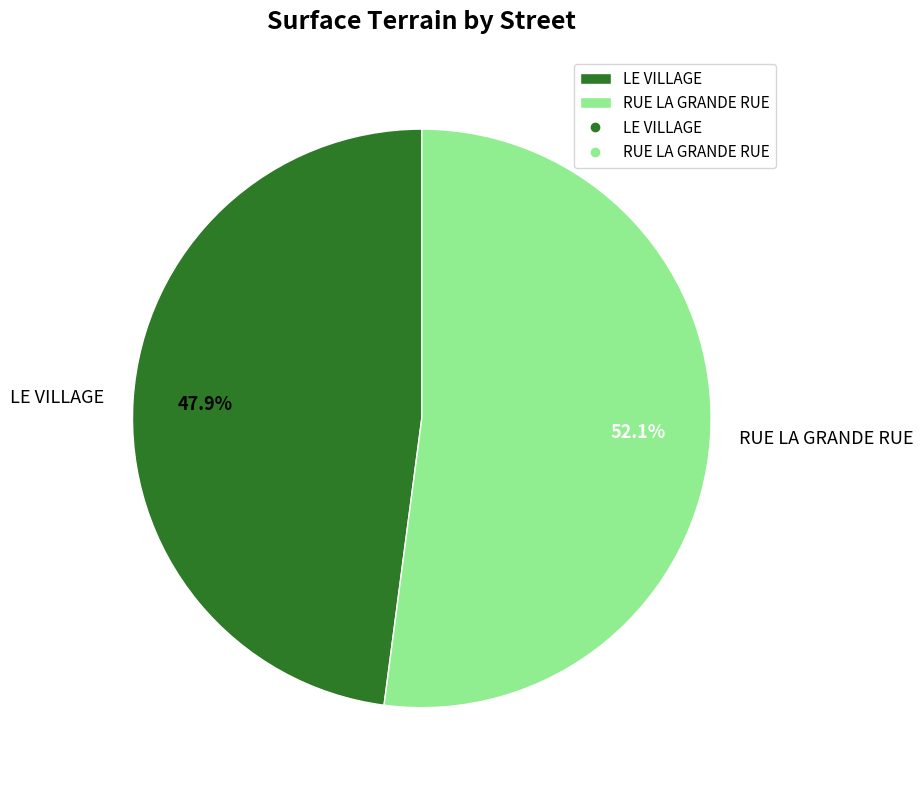

To the nearest percent, what is the average slice percentage?

50%